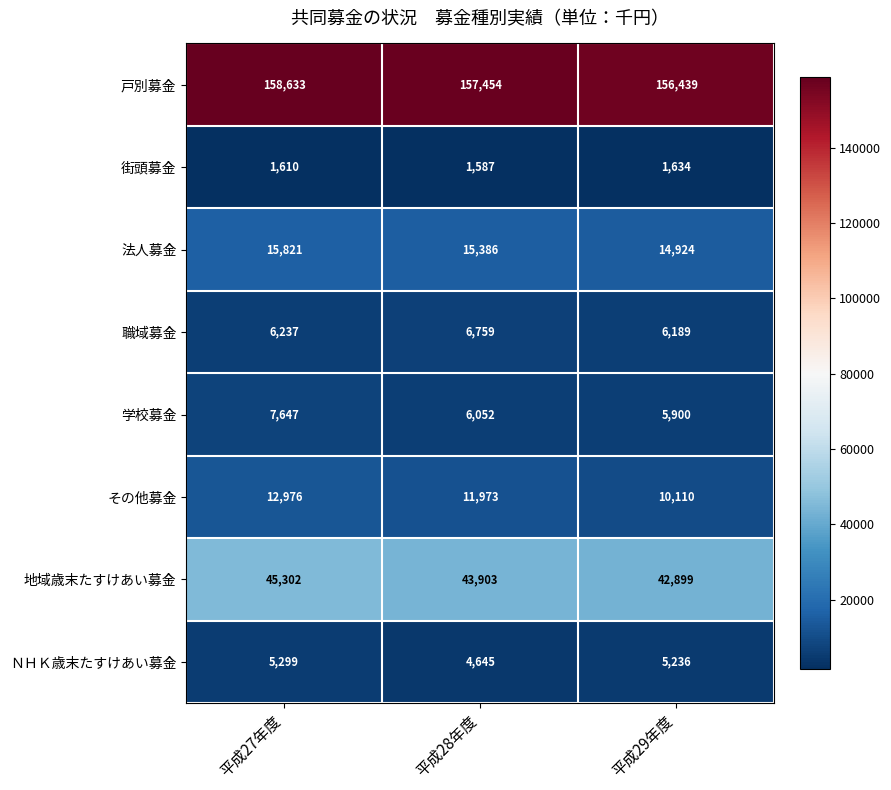

What is the difference between the highest and lowest values at 平成28年度?

155867